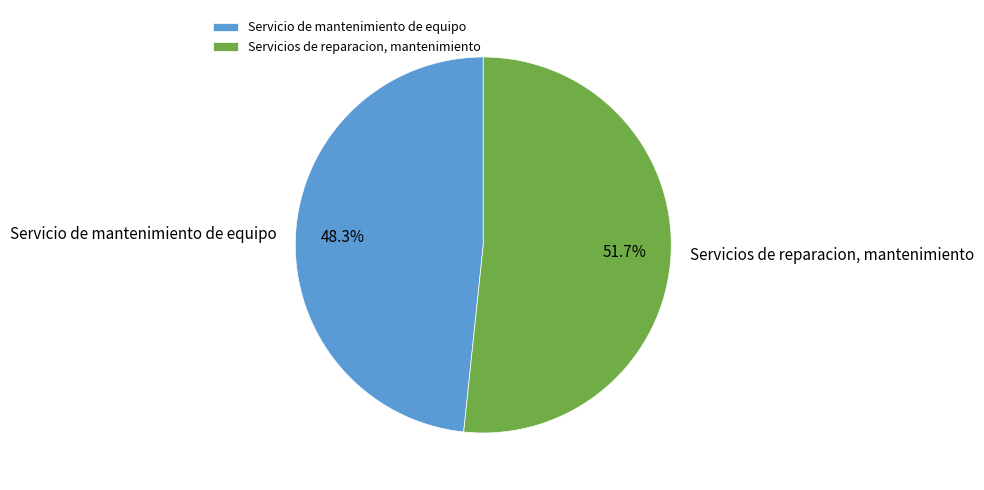

The Servicios de reparacion, mantenimiento slice represents 52% of the pie. True or false?

True